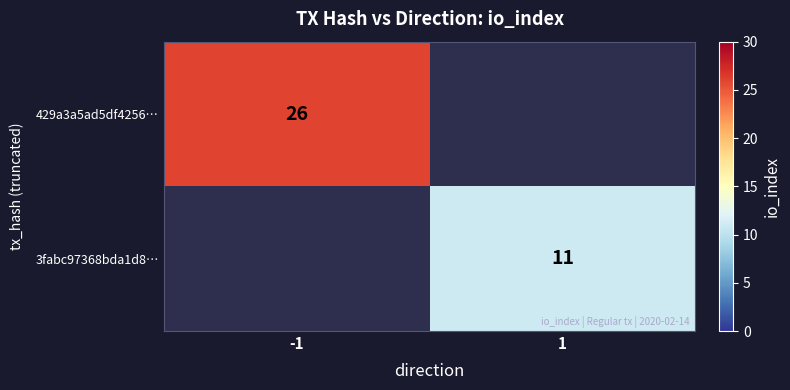

The 3fabc97368bda1d8… series shows 17 at 1. True or false?

False